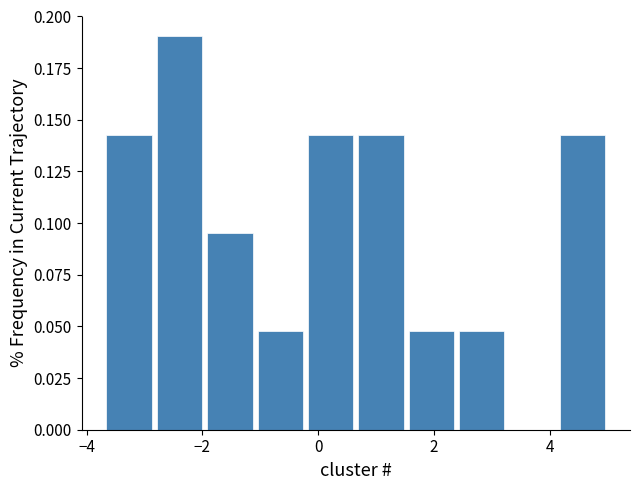

Reading left to right, list every bar in this chart as the range it spans on the x-axis followed by its height. Neither the bar edges nor the heights are printed on the chart, so give them approximately, as read against the axes.

-3.6 to -2.8: 0.145
-2.8 to -2.0: 0.190
-2.0 to -1.0: 0.095
-1.0 to -0.2: 0.050
-0.2 to 0.6: 0.145
0.6 to 1.6: 0.145
1.6 to 2.4: 0.050
2.4 to 3.2: 0.050
3.2 to 4.2: 0
4.2 to 5.0: 0.145